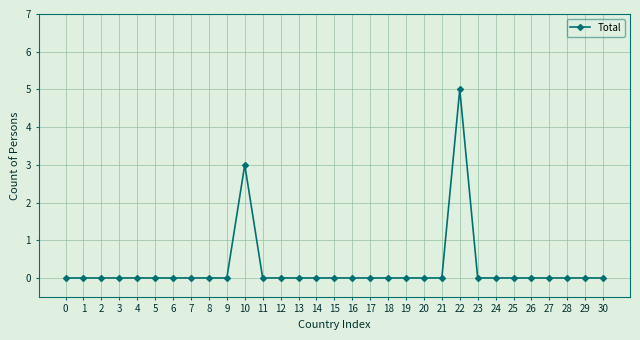

True or false: the data shows 2 at 26.

False